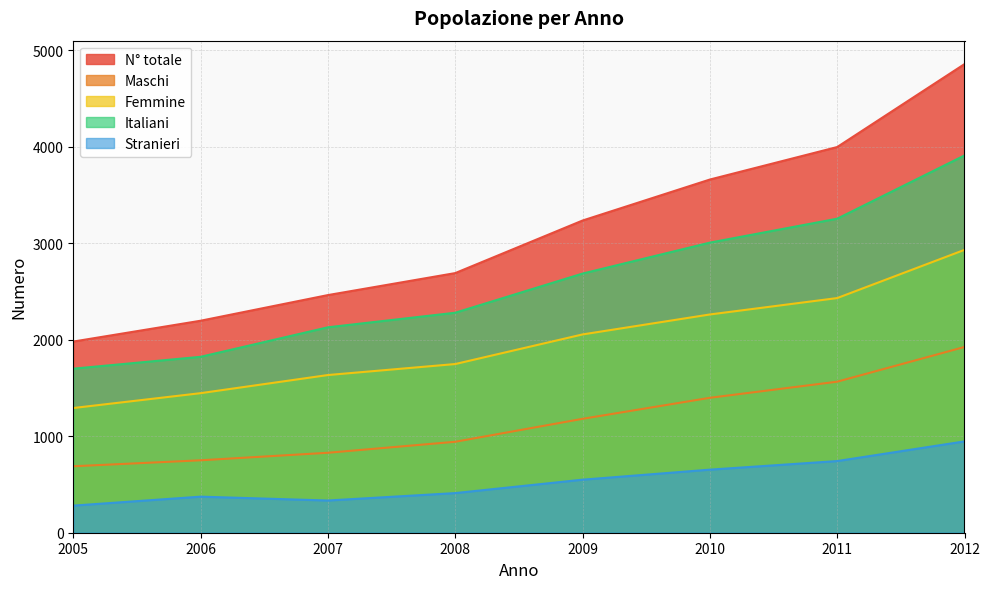

How many data points does each series have?

8